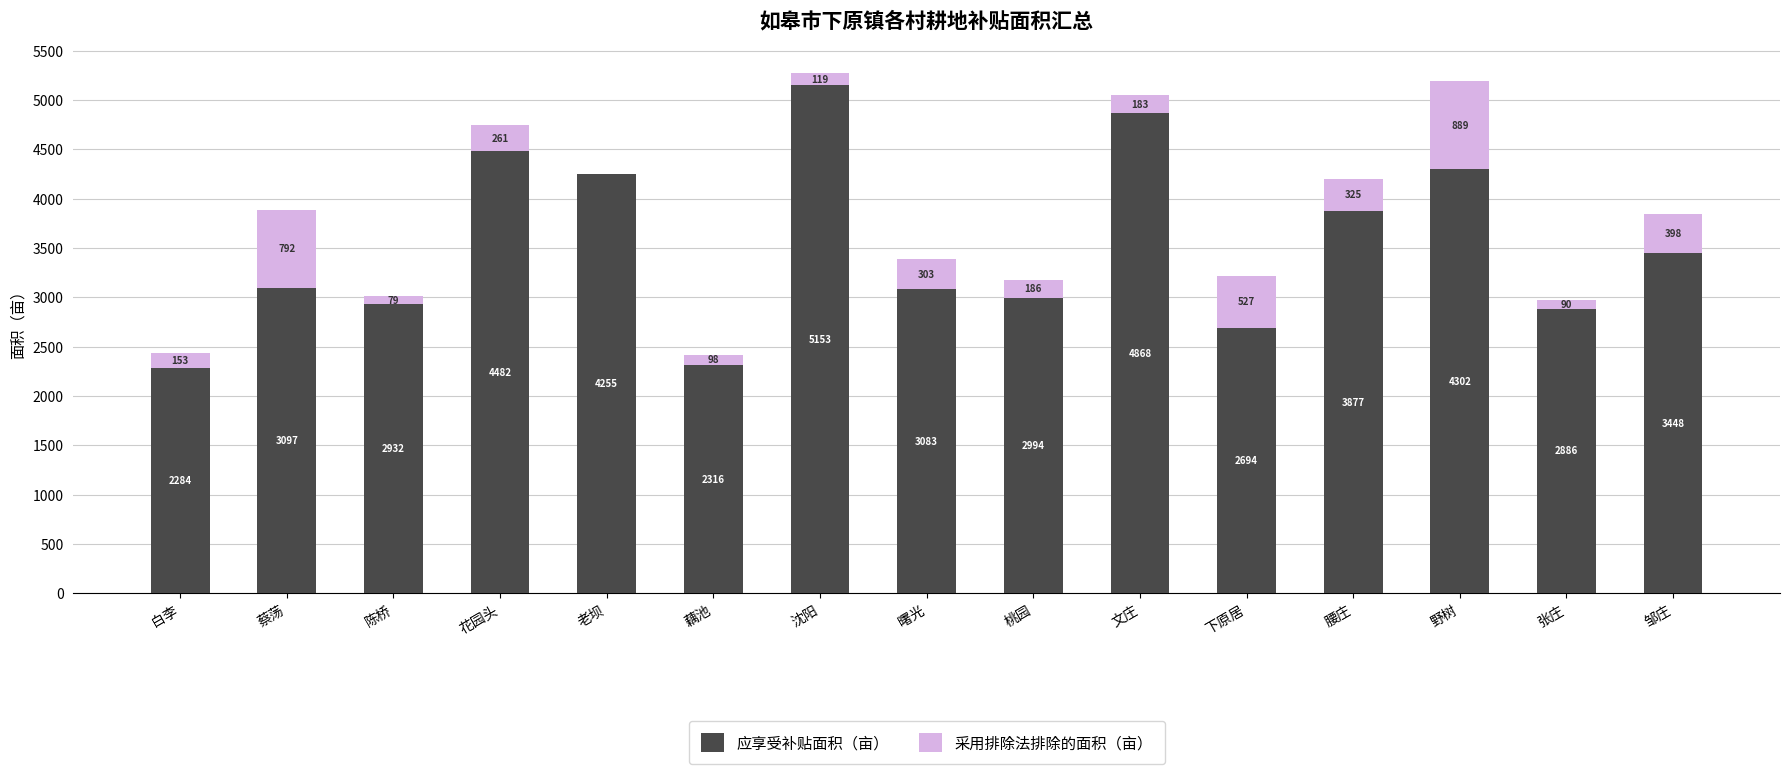

What is the approximate value of 应享受补贴面积（亩） at 沈阳?

5152.7